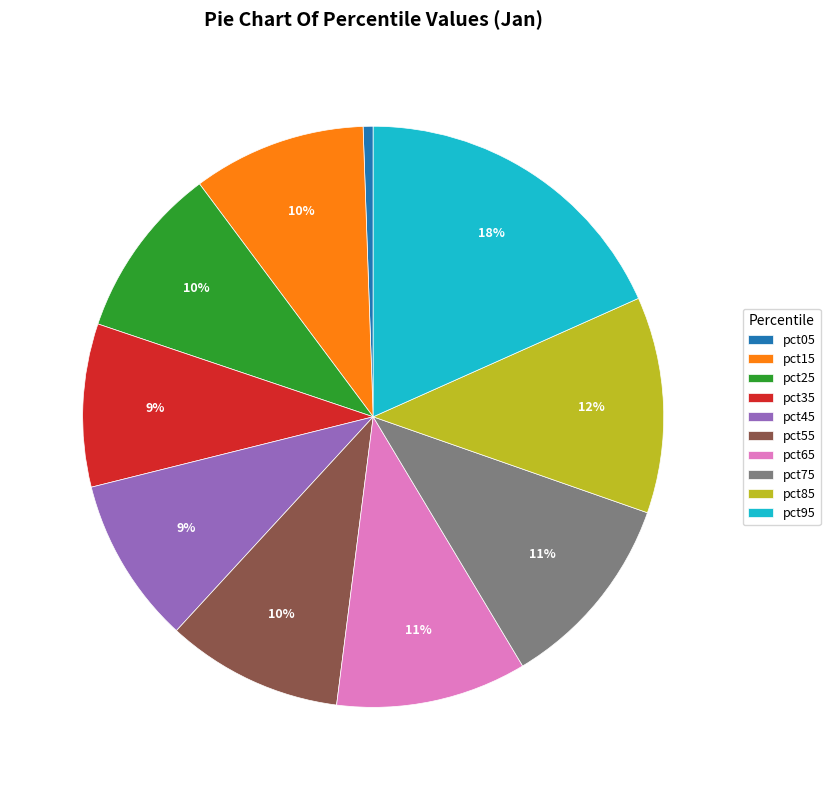

To the nearest percent, what is the difference between the pct15 and pct05 slice percentages?

9%